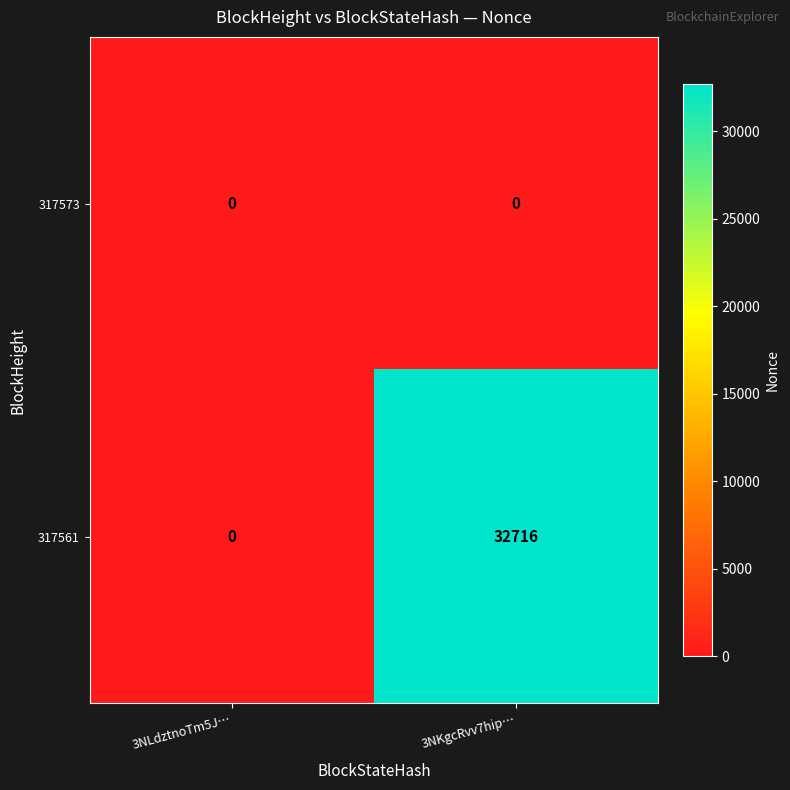

The 317573 series shows 0 at 3NLdztnoTm5J…. True or false?

True